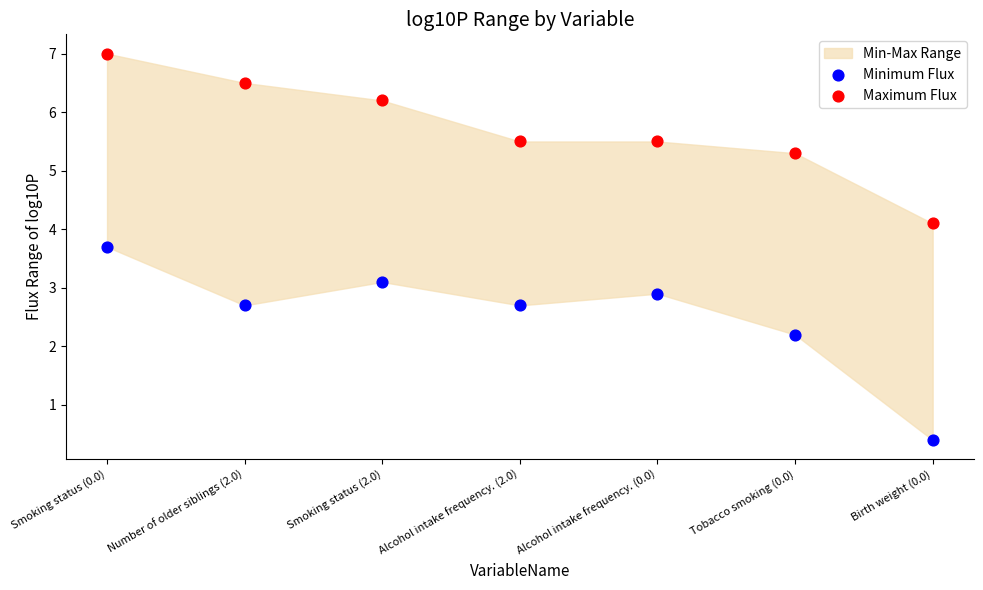

Which series reaches the maximum Y coordinate?

Maximum Flux